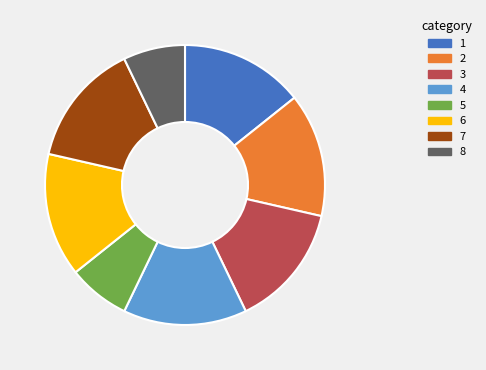

Does 8 represent more than half of the total?

No